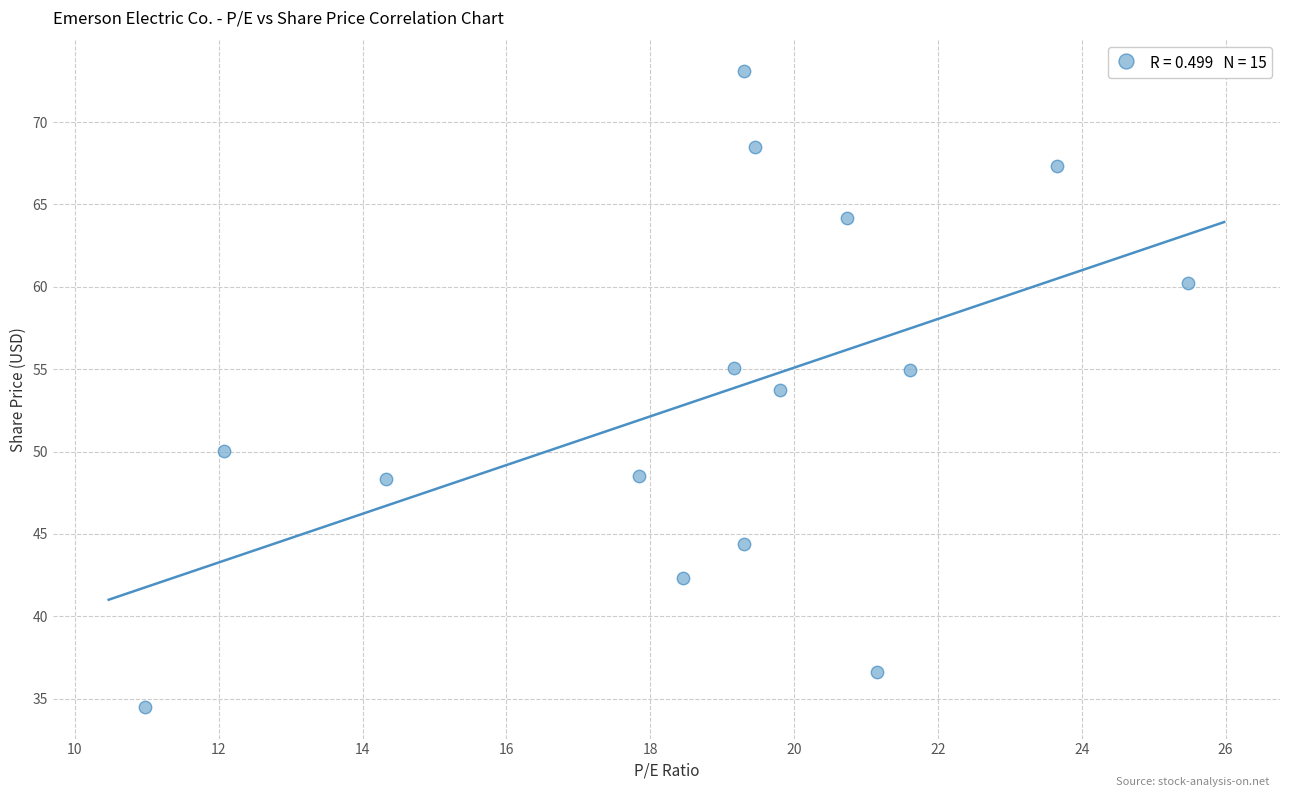

What is the range of Y values (max minus min)?

38.6